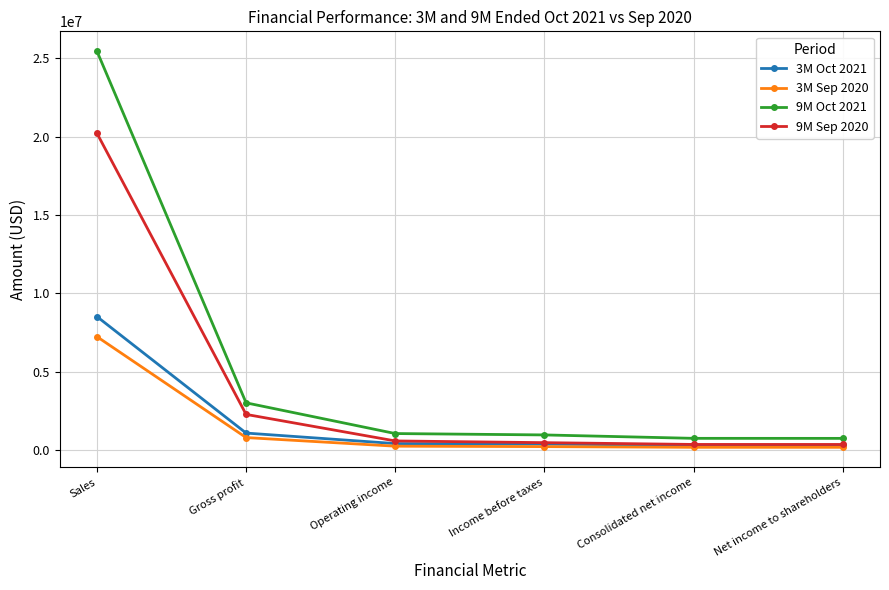

List the series in order of their peak value, highest first.

9M Oct 2021, 9M Sep 2020, 3M Oct 2021, 3M Sep 2020